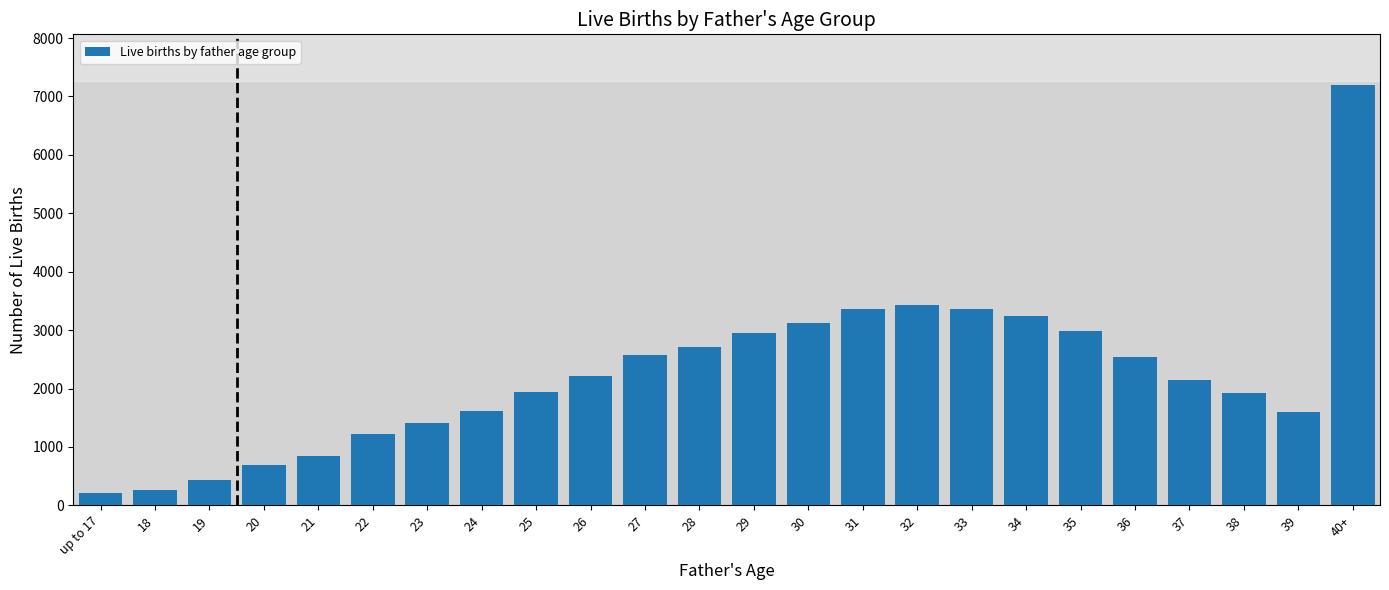

What is the label of the 1st bar from the right?

40+